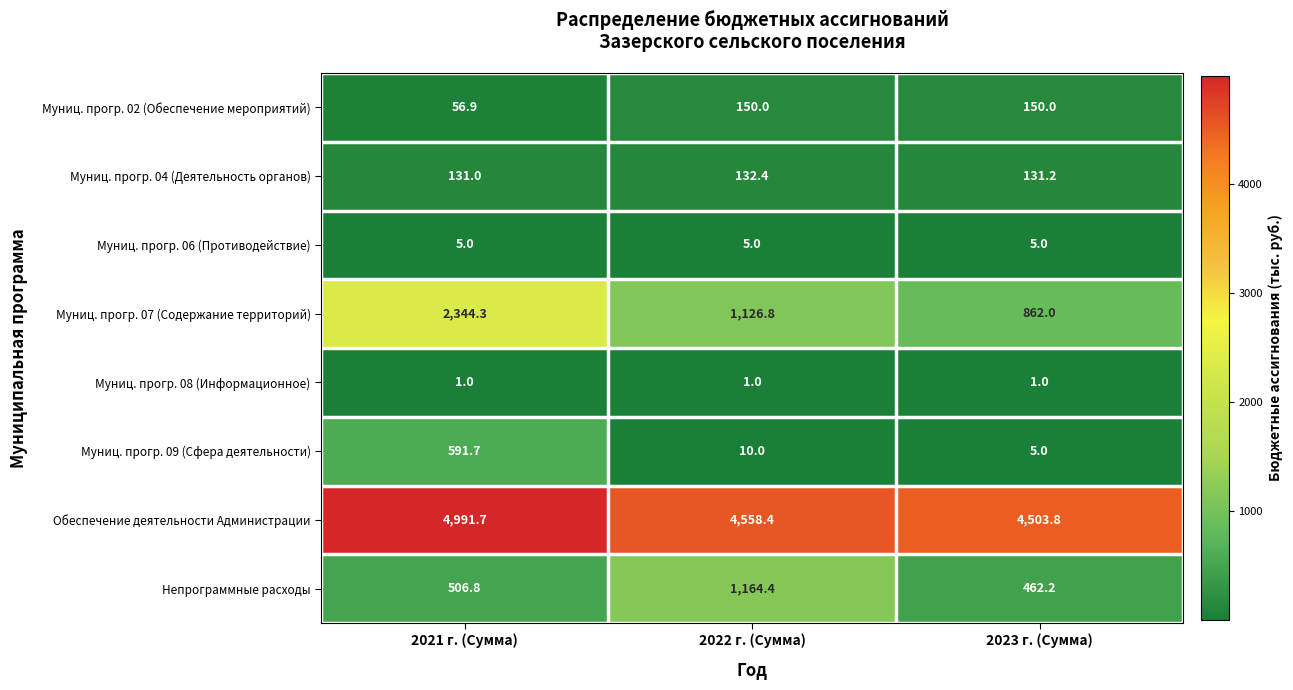

Reading left to right, transcribe all the data shown in this chart.

Муниц. прогр. 02 (Обеспечение мероприятий): 2021 г. (Сумма)=56.9	2022 г. (Сумма)=150.0	2023 г. (Сумма)=150.0
Муниц. прогр. 04 (Деятельность органов): 2021 г. (Сумма)=131.0	2022 г. (Сумма)=132.4	2023 г. (Сумма)=131.2
Муниц. прогр. 06 (Противодействие): 2021 г. (Сумма)=5.0	2022 г. (Сумма)=5.0	2023 г. (Сумма)=5.0
Муниц. прогр. 07 (Содержание территорий): 2021 г. (Сумма)=2344.3	2022 г. (Сумма)=1126.8	2023 г. (Сумма)=862.0
Муниц. прогр. 08 (Информационное): 2021 г. (Сумма)=1.0	2022 г. (Сумма)=1.0	2023 г. (Сумма)=1.0
Муниц. прогр. 09 (Сфера деятельности): 2021 г. (Сумма)=591.7	2022 г. (Сумма)=10.0	2023 г. (Сумма)=5.0
Обеспечение деятельности Администрации: 2021 г. (Сумма)=4991.7	2022 г. (Сумма)=4558.4	2023 г. (Сумма)=4503.8
Непрограммные расходы: 2021 г. (Сумма)=506.8	2022 г. (Сумма)=1164.4	2023 г. (Сумма)=462.2